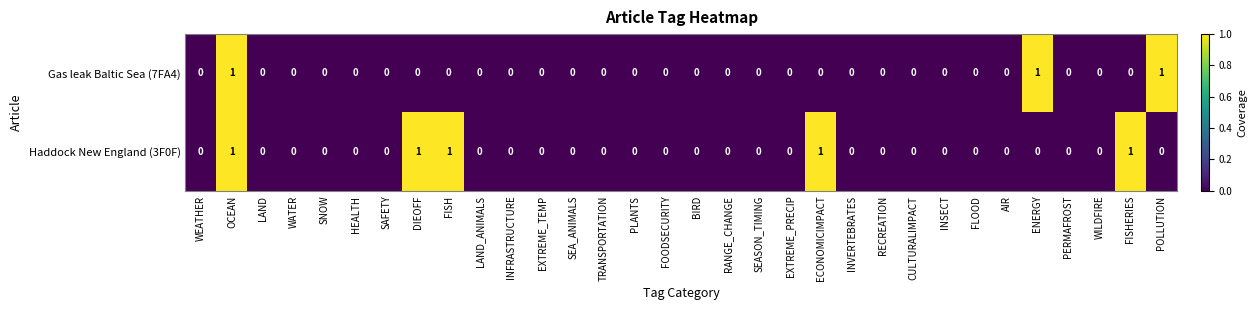

True or false: Haddock New England (3F0F) has a value of 0 at CULTURALIMPACT.

True